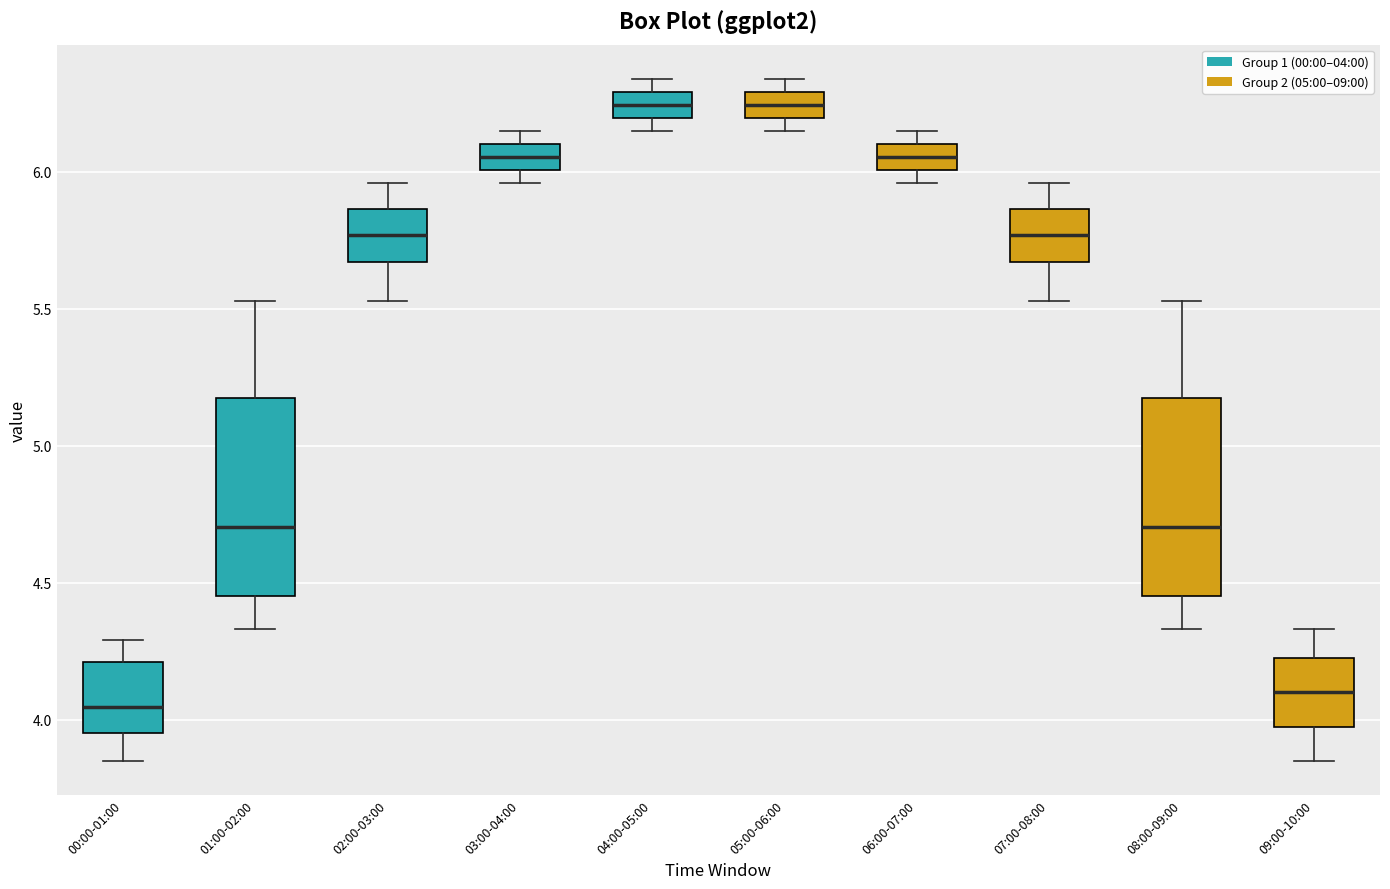

Reading left to right, transcribe this box plot: for each box, give where its median line is, the range the box spans, and where its two whiskers end, as read against the y-axis. The values are not printed on the chart, so give them approximately, as read against the axis.

00:00-01:00: median 4.05, box 3.95 to 4.20, whiskers 3.85 to 4.30
01:00-02:00: median 4.70, box 4.45 to 5.20, whiskers 4.35 to 5.55
02:00-03:00: median 5.75, box 5.65 to 5.85, whiskers 5.55 to 5.95
03:00-04:00: median 6.05, box 6.00 to 6.10, whiskers 5.95 to 6.15
04:00-05:00: median 6.25, box 6.20 to 6.30, whiskers 6.15 to 6.35
05:00-06:00: median 6.25, box 6.20 to 6.30, whiskers 6.15 to 6.35
06:00-07:00: median 6.05, box 6.00 to 6.10, whiskers 5.95 to 6.15
07:00-08:00: median 5.75, box 5.65 to 5.85, whiskers 5.55 to 5.95
08:00-09:00: median 4.70, box 4.45 to 5.20, whiskers 4.35 to 5.55
09:00-10:00: median 4.10, box 4.00 to 4.25, whiskers 3.85 to 4.35